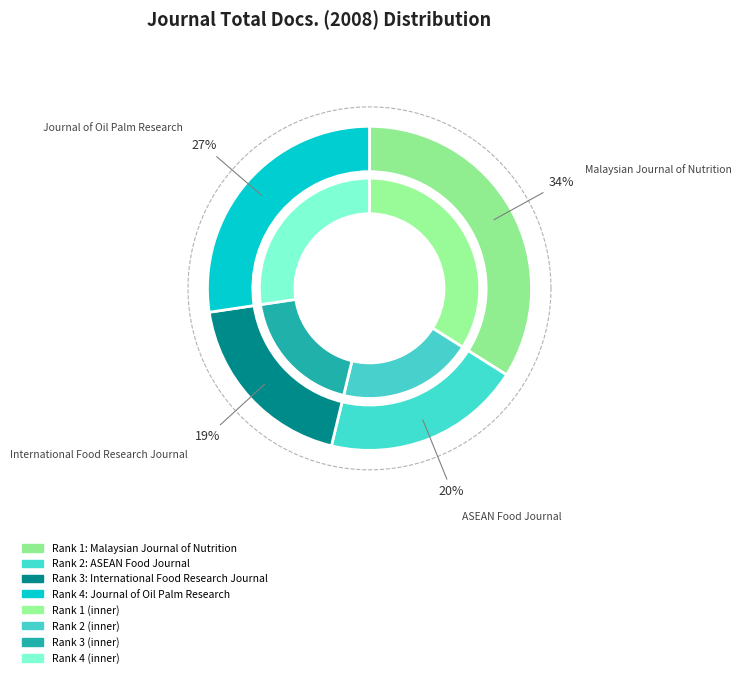

Rank the categories by value from highest to lowest.

Malaysian Journal of Nutrition, Journal of Oil Palm Research, ASEAN Food Journal, International Food Research Journal